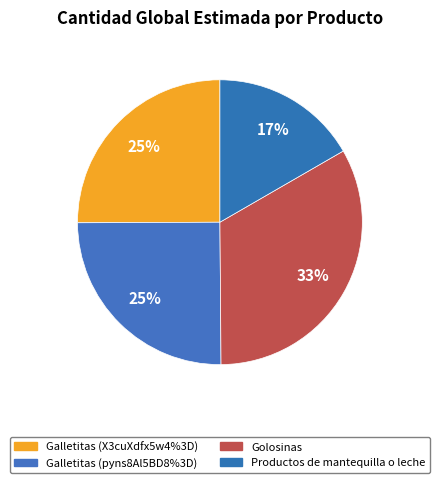

To the nearest percent, what percentage of the pie is Galletitas (X3cuXdfx5w4%3D)?

25%